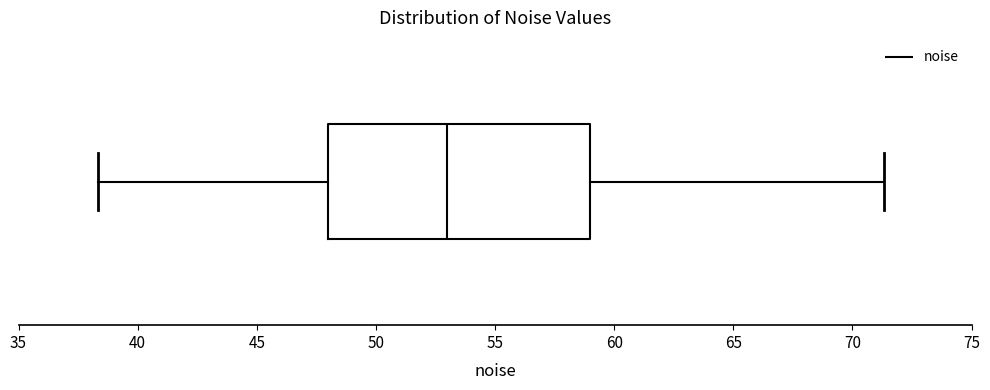

Read this box plot against the x-axis: the position of the median line, the range covered by the box, and the ends of both whiskers. The values are not printed on the chart, so give them approximately, as read against the axis.

median 53.0, box 48.0 to 59.0, whiskers 38.5 to 71.5